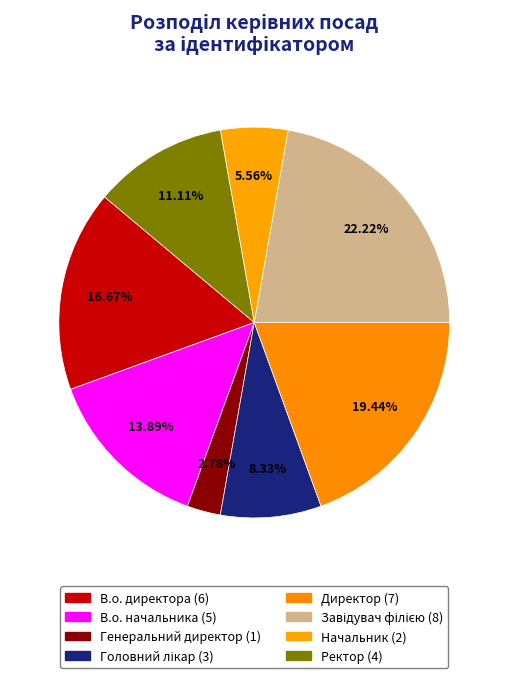

What percentage is the Директор slice, to the nearest percent?

19%